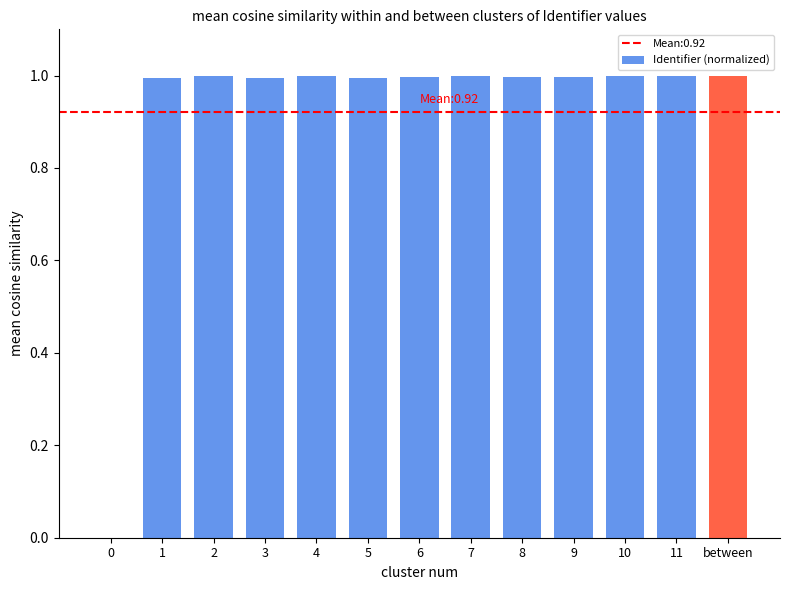

Are the bars grouped side by side (vs. stacked)?

No